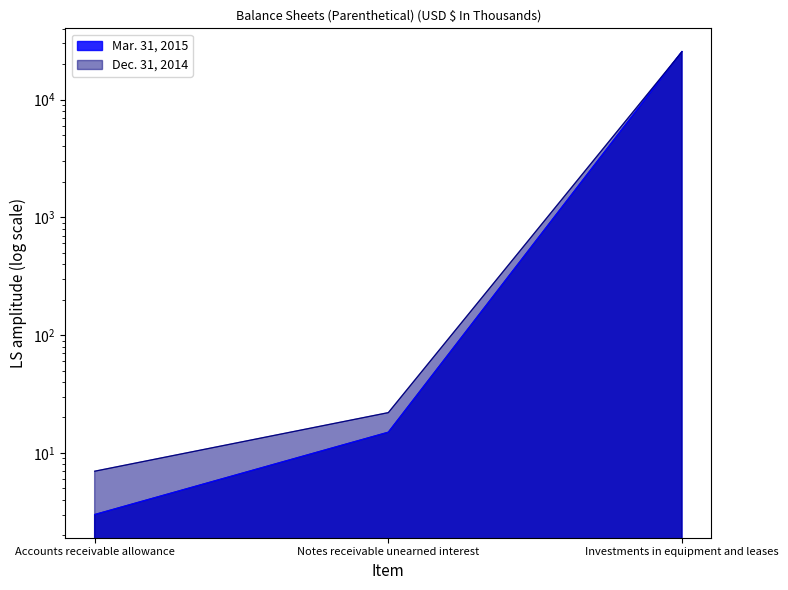

Which series has the largest total across all categories?

Mar. 31, 2015